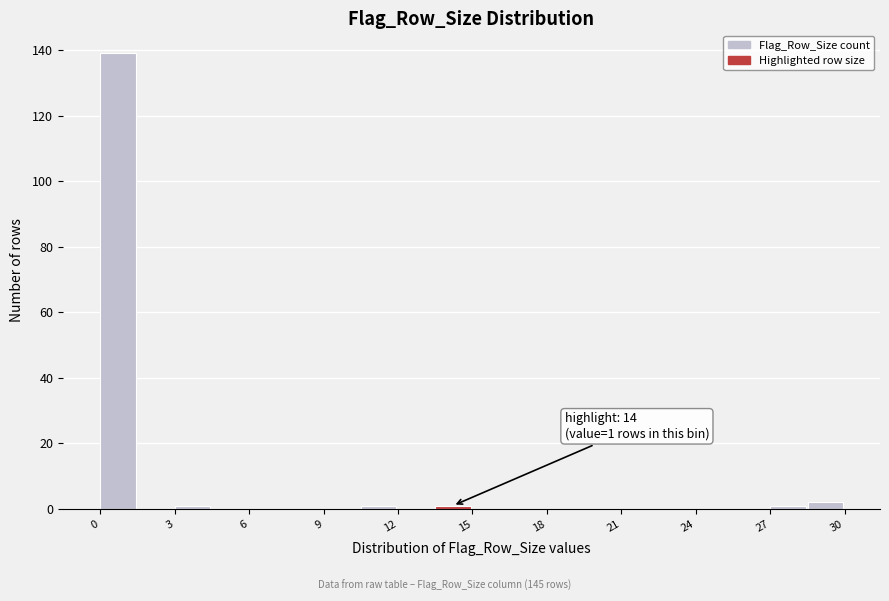

Read against the x-axis, roughly where is the centre of the tallest bar?

0.5